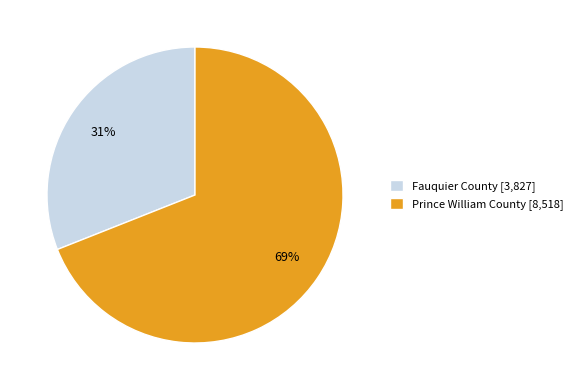

Do Prince William County [8,518] and Fauquier County [3,827] together represent more than half of the pie?

Yes